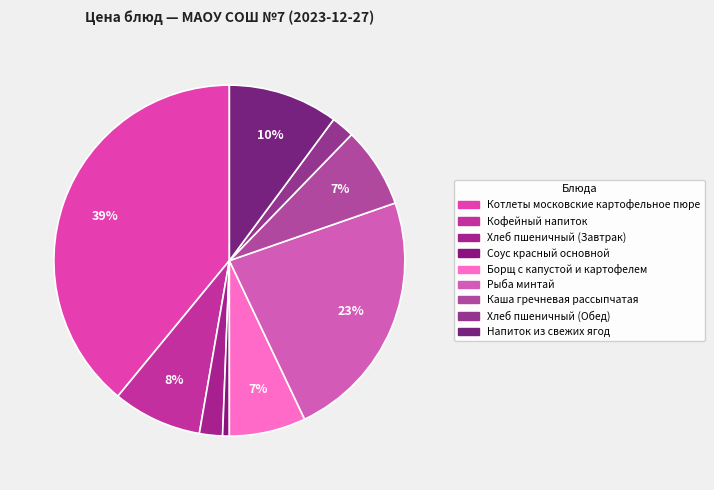

Count the number of slices in the pie.

9